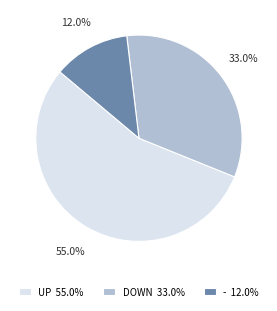

Rank the categories by value from highest to lowest.

UP 55.0%, DOWN 33.0%, - 12.0%